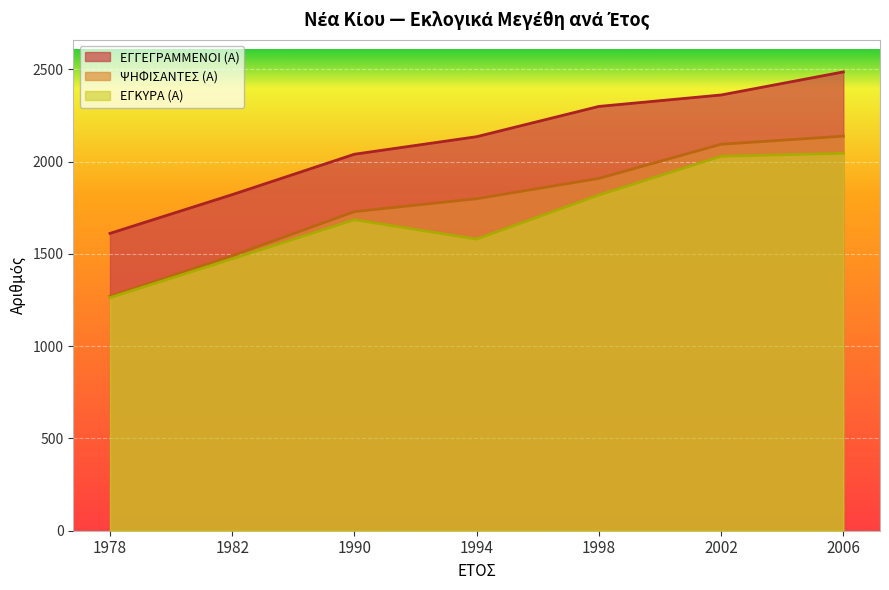

At how many categories does at least one series exceed 2460?

1